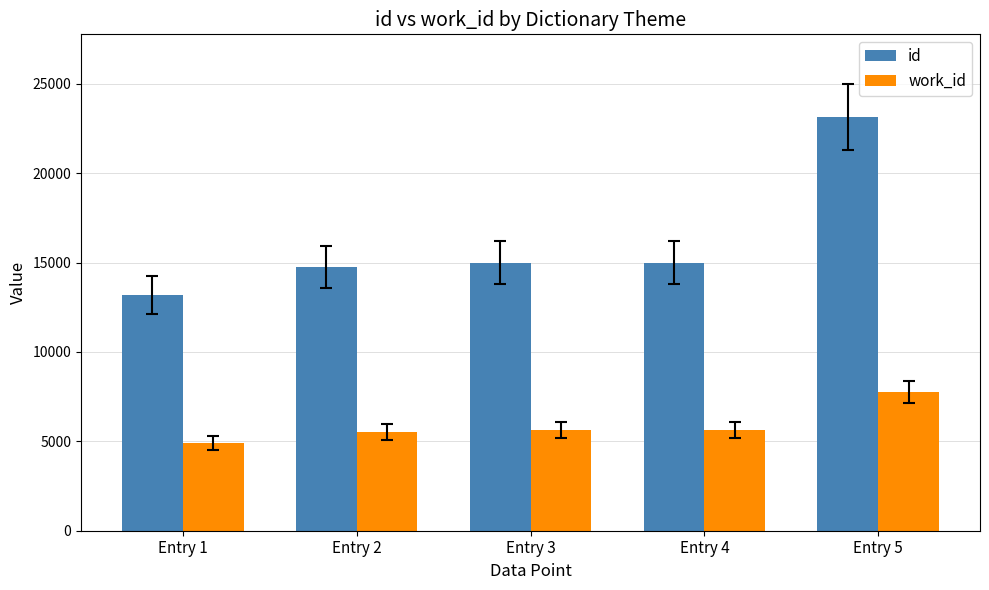

List the series in order of their peak value, lowest first.

work_id, id